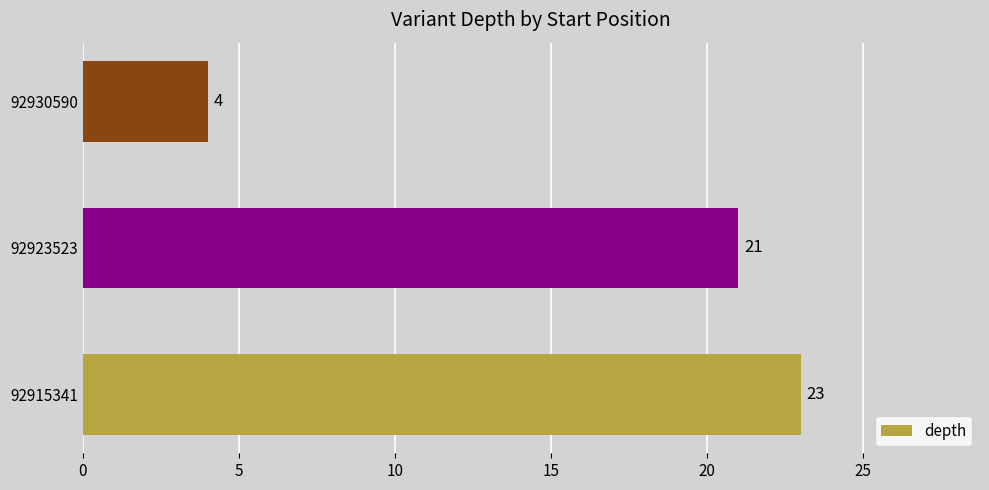

How many values are between 4 and 23?

3